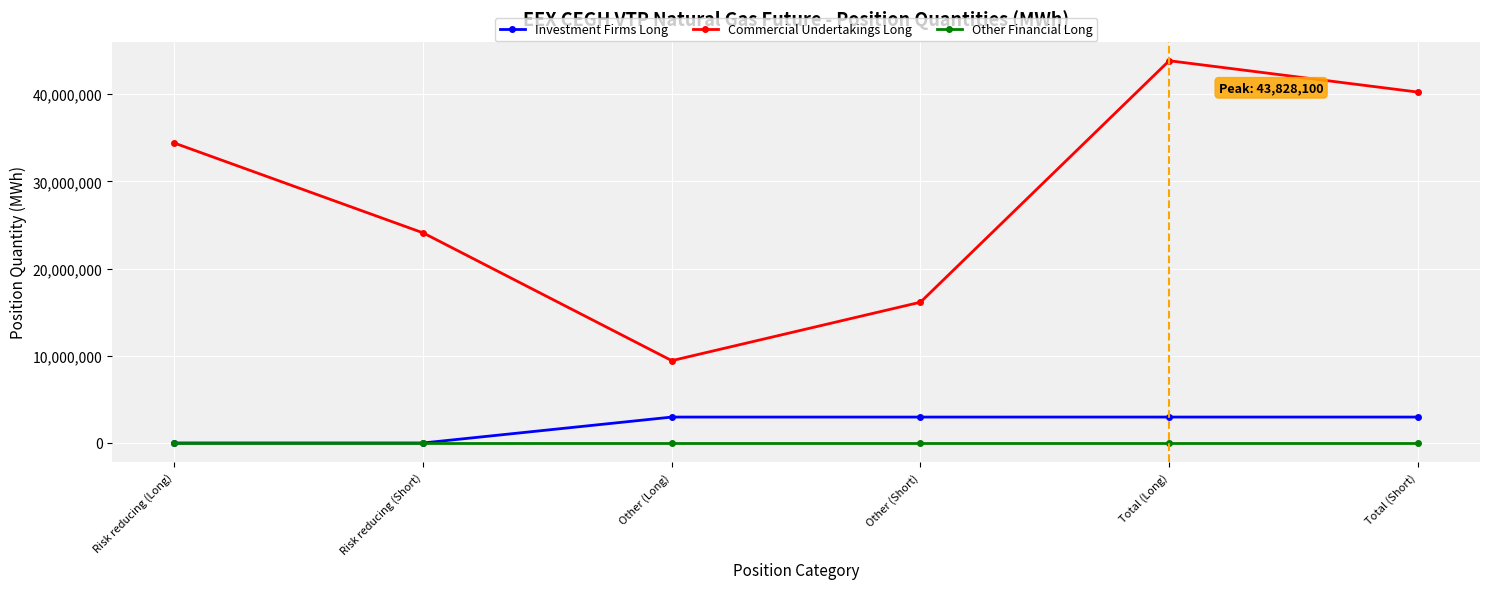

What is the sum of the Commercial Undertakings Long values at Total (Long) and Risk reducing (Long)?

78215128